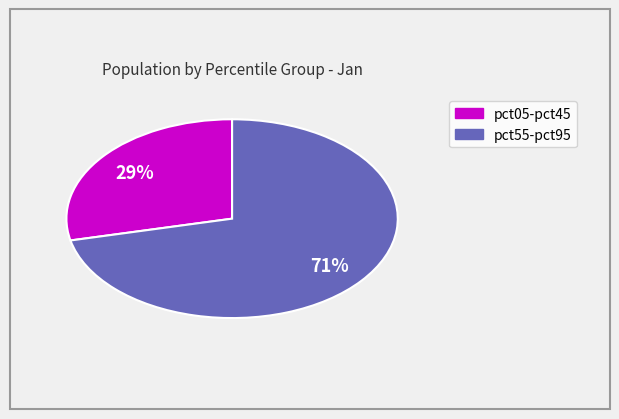

To the nearest percent, what is the average slice percentage?

50%